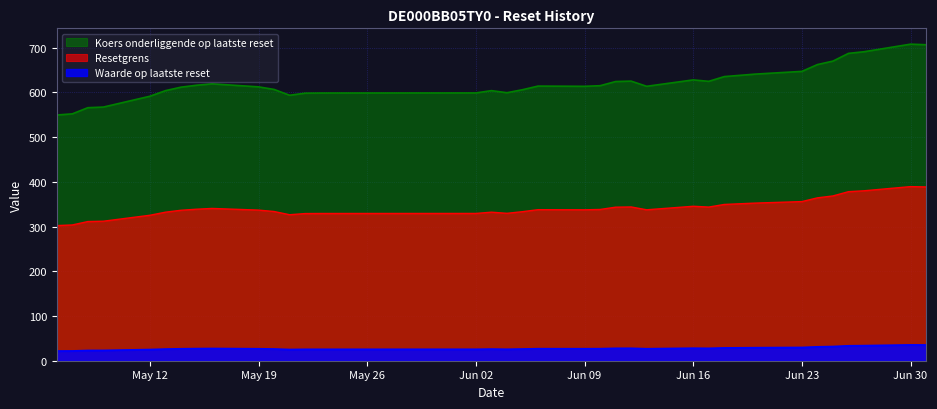

True or false: Resetgrens and Waarde op laatste reset cross at least once.

False